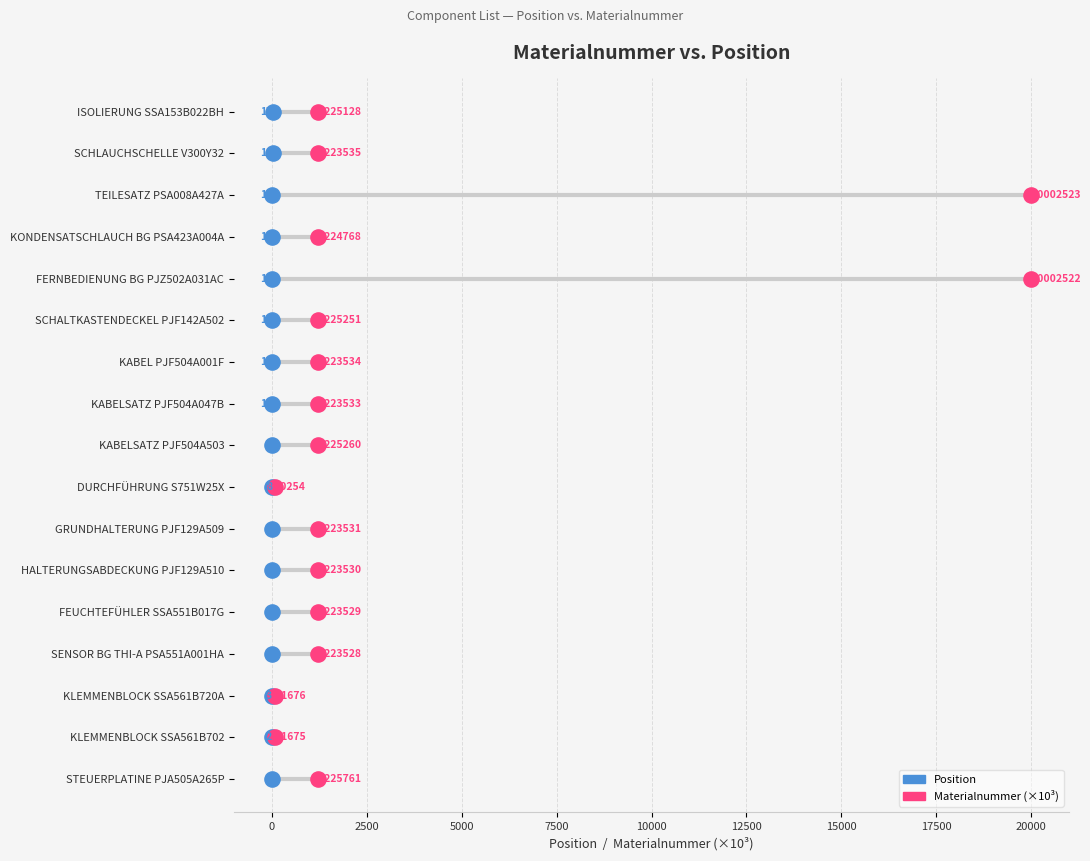

What are all the series names shown in the legend?

Position, Materialnummer (×10³)